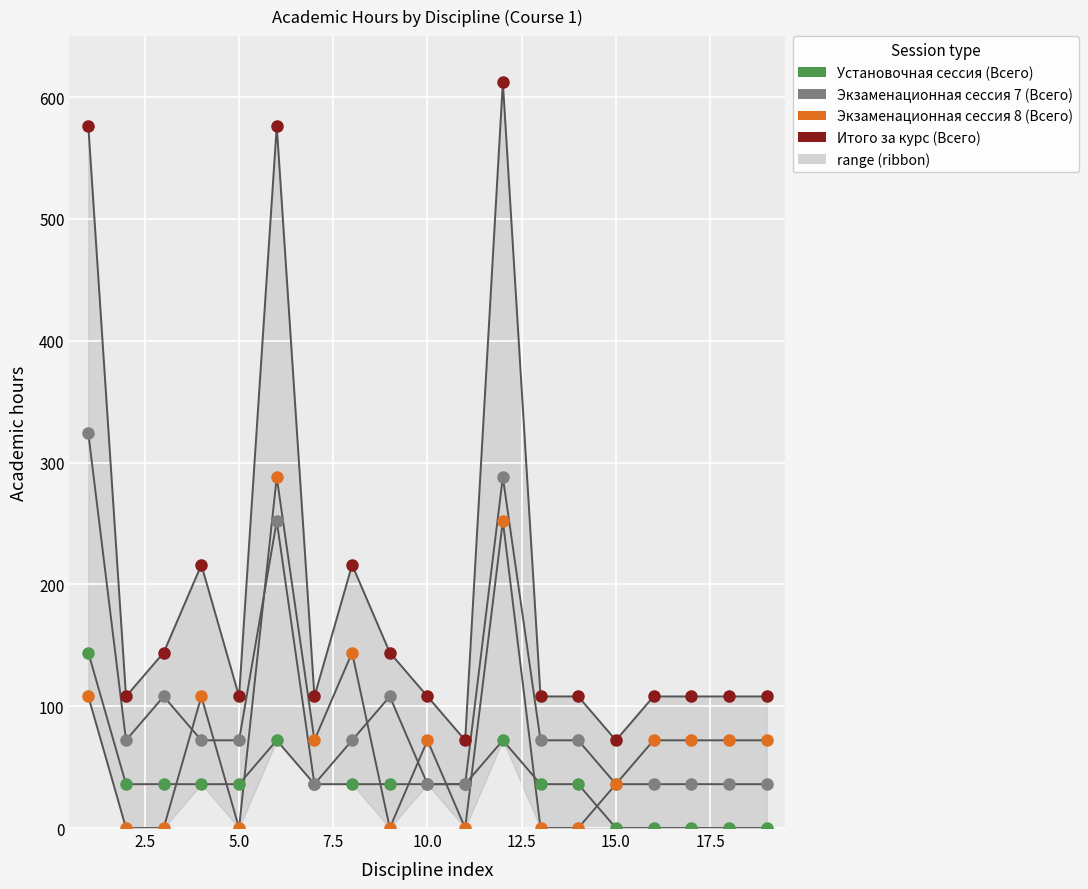

What are all the series names shown in the legend?

Установочная сессия (Всего), Экзаменационная сессия 7 (Всего), Экзаменационная сессия 8 (Всего), Итого за курс (Всего)